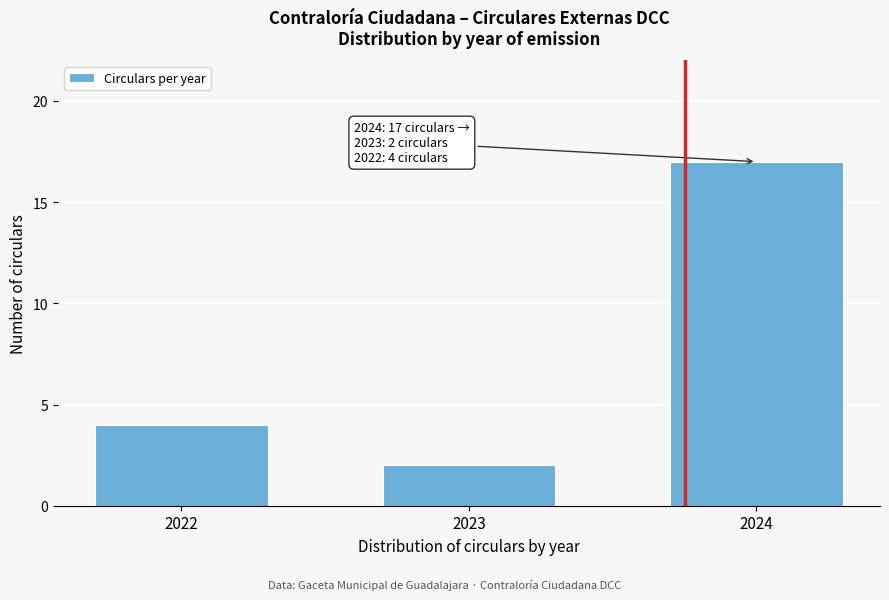

Reading left to right, what are all the values shown in this chart?

2022=4	2023=2	2024=17